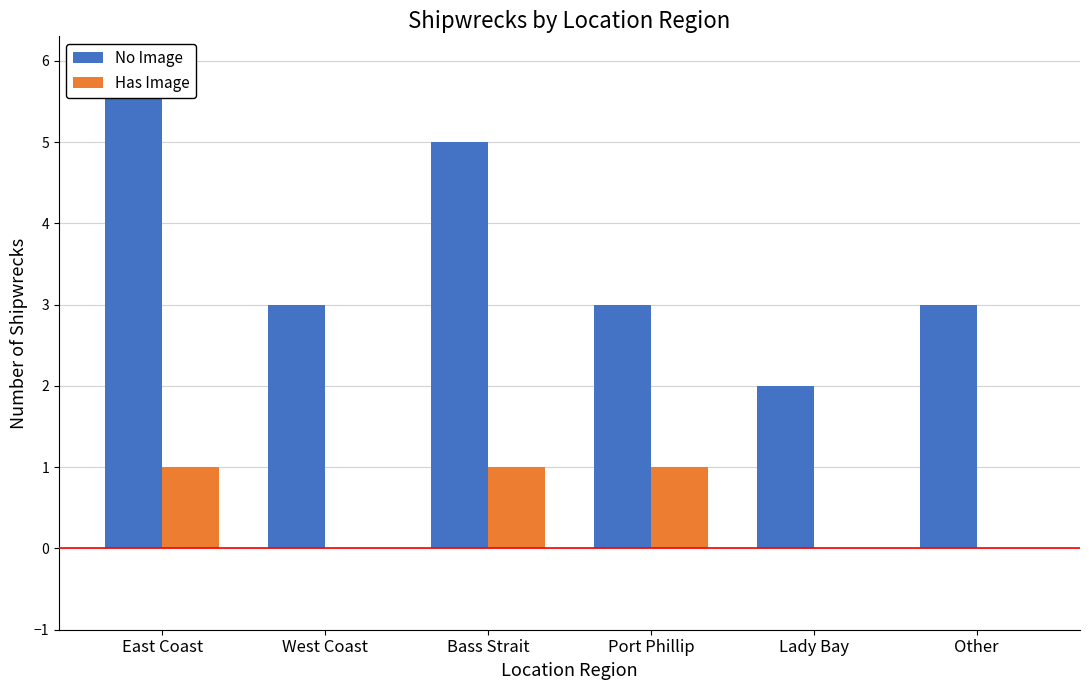

Which has a higher value, Other or Lady Bay?

Other